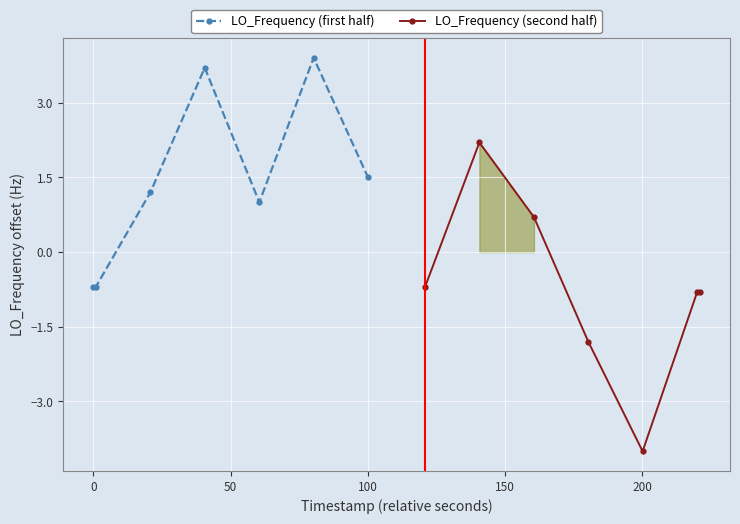

How many values in the LO_Frequency (second half) series exceed 0?

2